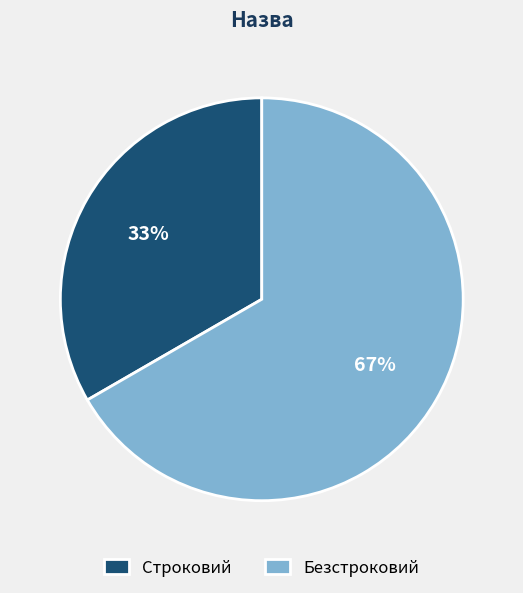

Is Безстроковий the majority of the pie?

Yes